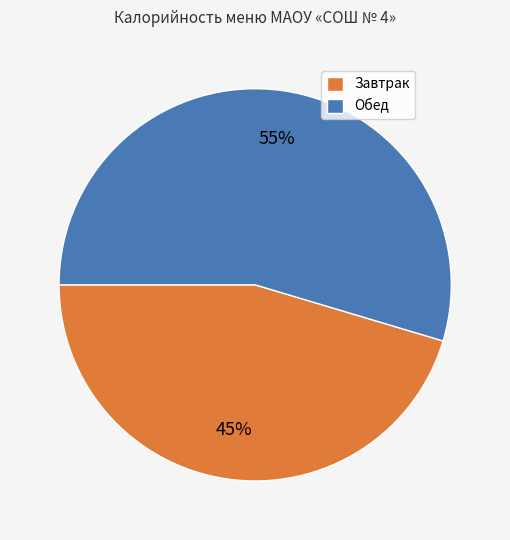

To the nearest percent, what is the average slice percentage?

50%